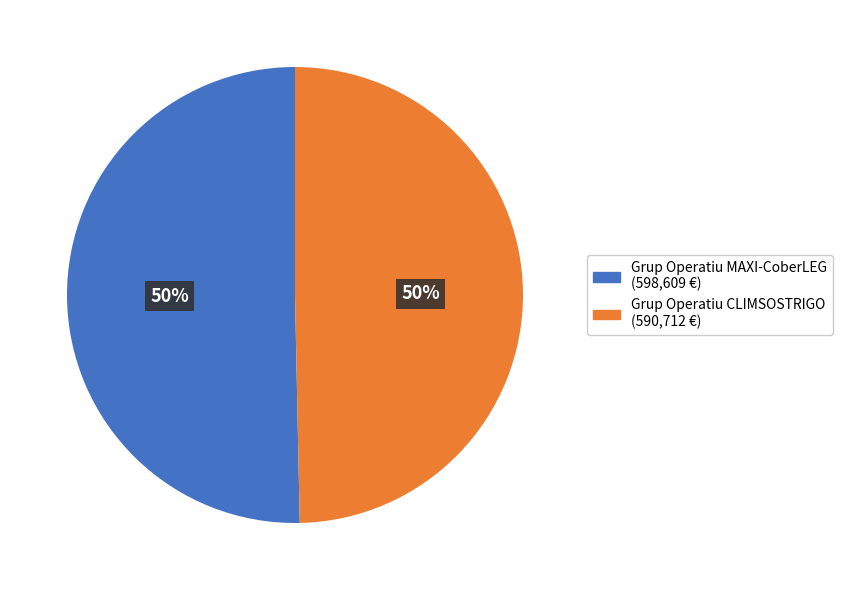

How many slices are in this pie chart?

2